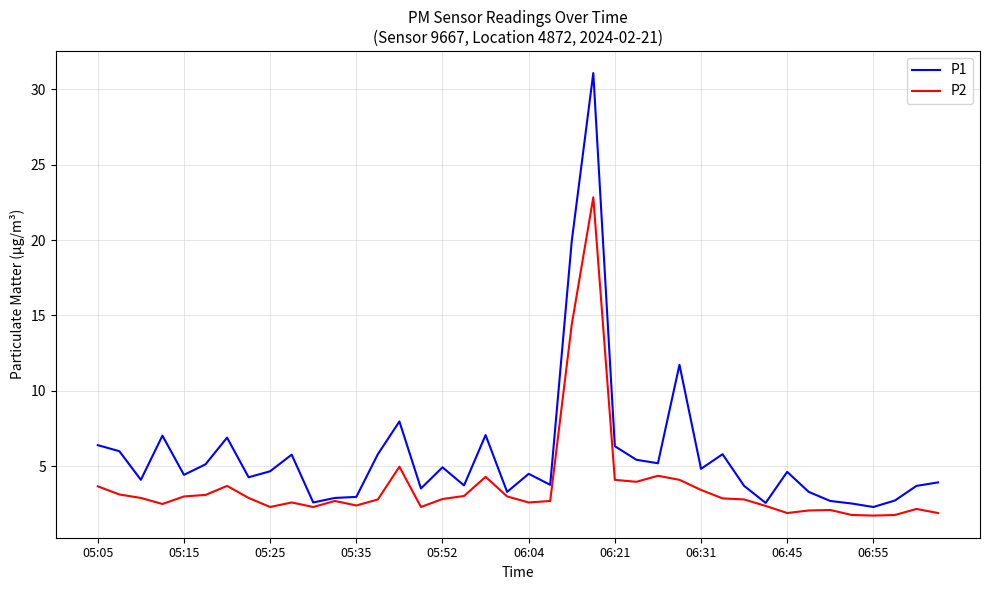

Which series has the widest spread of values?

P1